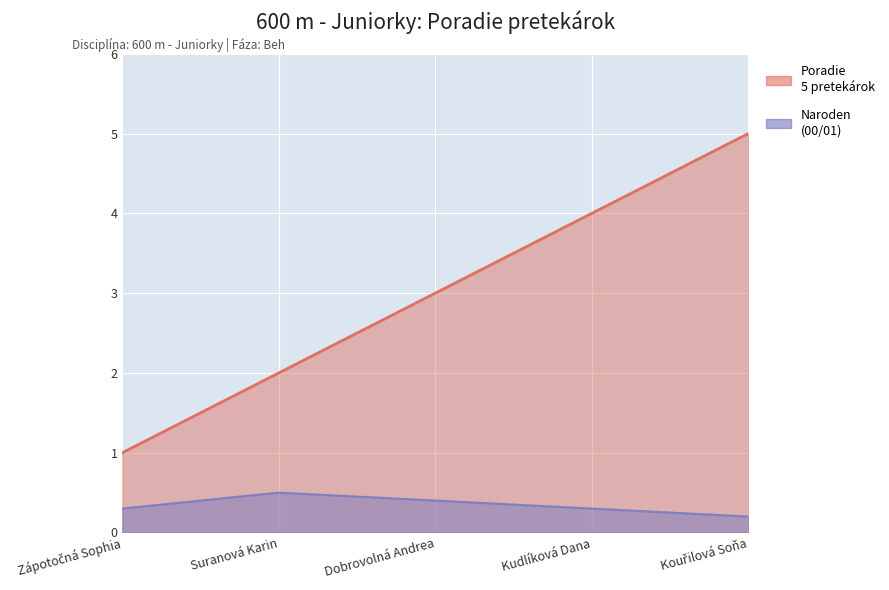

At which label does the data first exceed 3?

Kudlíková Dana